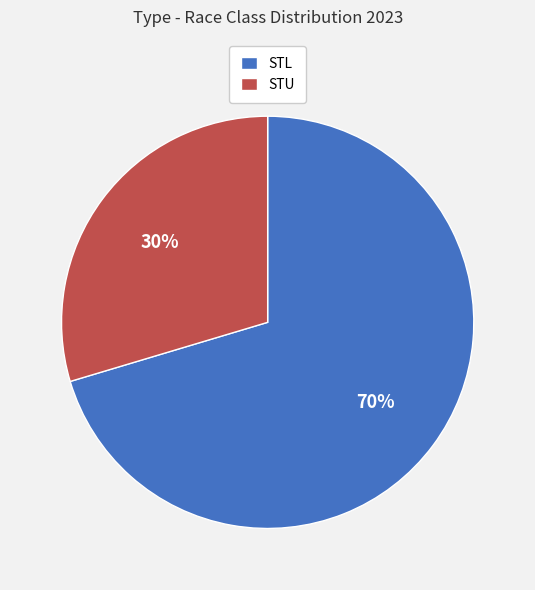

How many segments does this pie chart have?

2